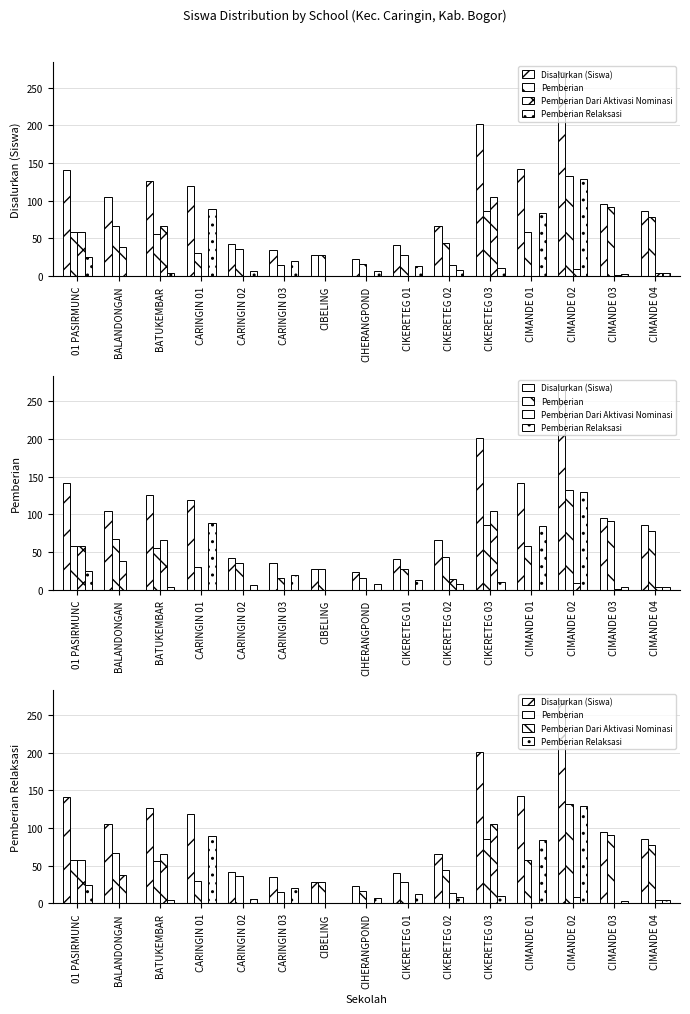

Which series has the largest range (max minus min)?

Disalurkan (Siswa)